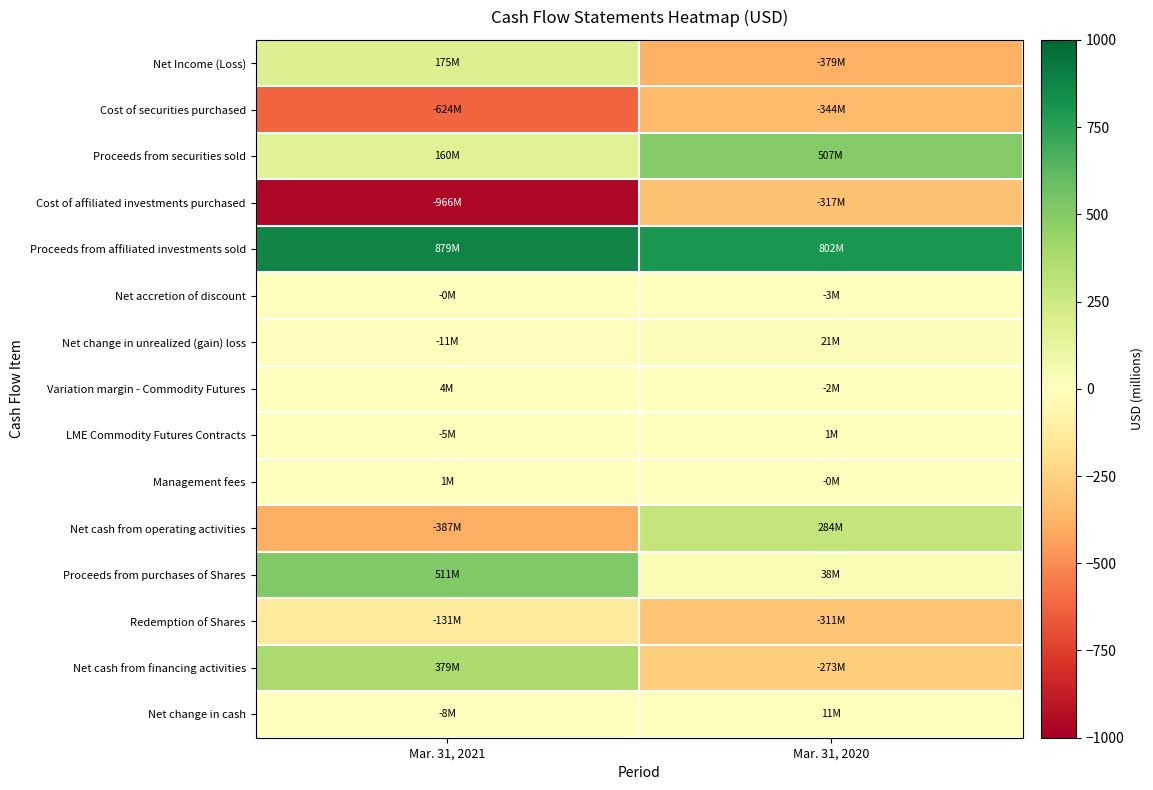

Rank the series by their maximum value, from highest to lowest.

Proceeds from affiliated investments sold, Proceeds from purchases of Shares, Proceeds from securities sold, Net cash from financing activities, Net cash from operating activities, Net Income (Loss), Net change in unrealized (gain) loss, Net change in cash, Variation margin - Commodity Futures, Management fees, LME Commodity Futures Contracts, Net accretion of discount, Redemption of Shares, Cost of affiliated investments purchased, Cost of securities purchased